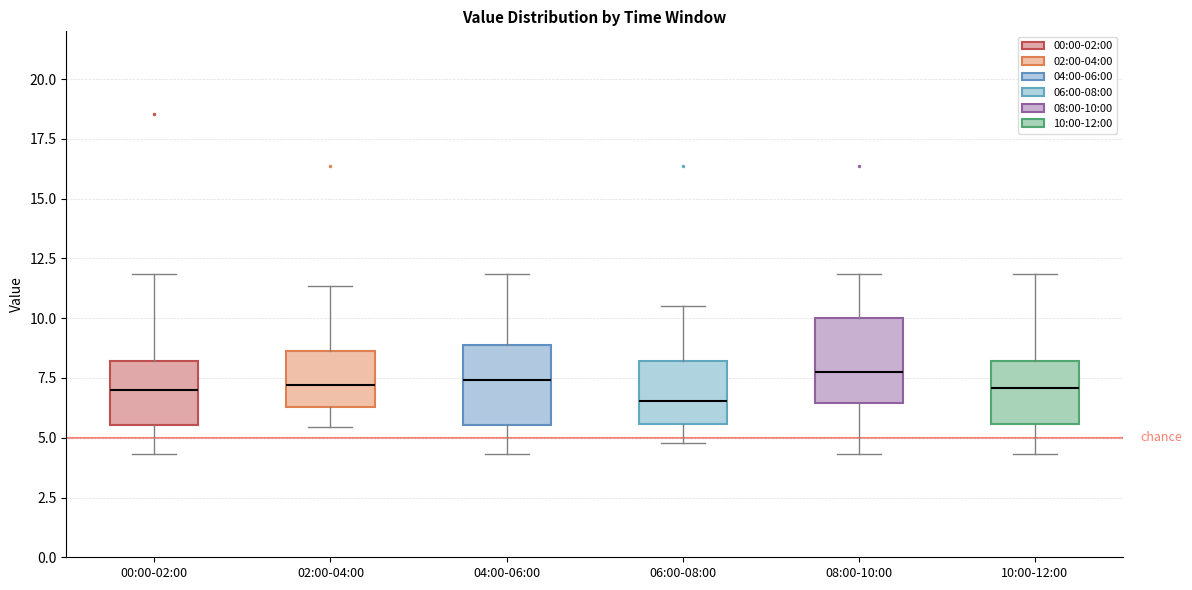

Reading left to right, transcribe this box plot: for each box, give where its median line is, the range the box spans, and where its two whiskers end, as read against the y-axis. The values are not printed on the chart, so give them approximately, as read against the axis.

00:00-02:00: median 7.0, box 5.5 to 8.0, whiskers 4.5 to 12.0
02:00-04:00: median 7.0, box 6.5 to 8.5, whiskers 5.5 to 11.5
04:00-06:00: median 7.5, box 5.5 to 9.0, whiskers 4.5 to 12.0
06:00-08:00: median 6.5, box 5.5 to 8.0, whiskers 5.0 to 10.5
08:00-10:00: median 7.5, box 6.5 to 10.0, whiskers 4.5 to 12.0
10:00-12:00: median 7.0, box 5.5 to 8.0, whiskers 4.5 to 12.0